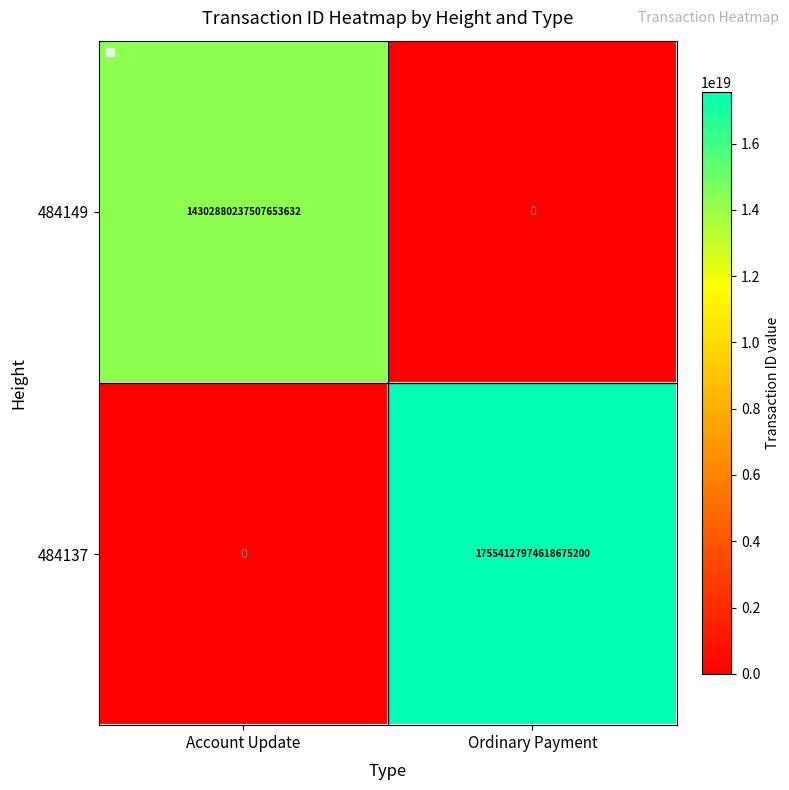

Is the value of 484137 at Account Update greater than the value of 484149 at Account Update?

No